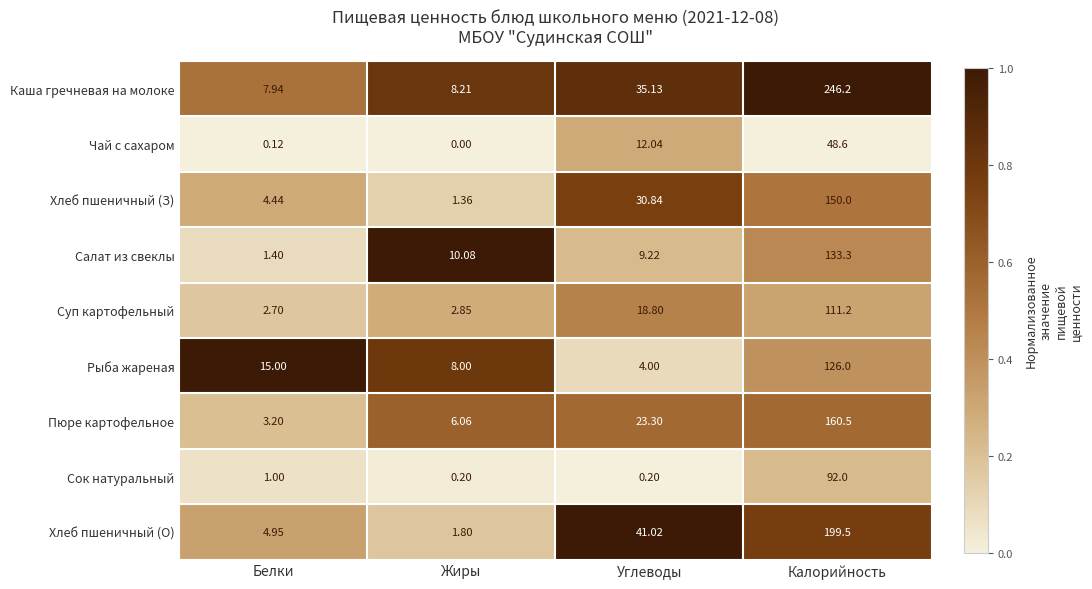

At Белки, list the series in order from smallest to largest.

Чай с сахаром, Сок натуральный, Салат из свеклы, Суп картофельный, Пюре картофельное, Хлеб пшеничный (З), Хлеб пшеничный (О), Каша гречневая на молоке, Рыба жареная